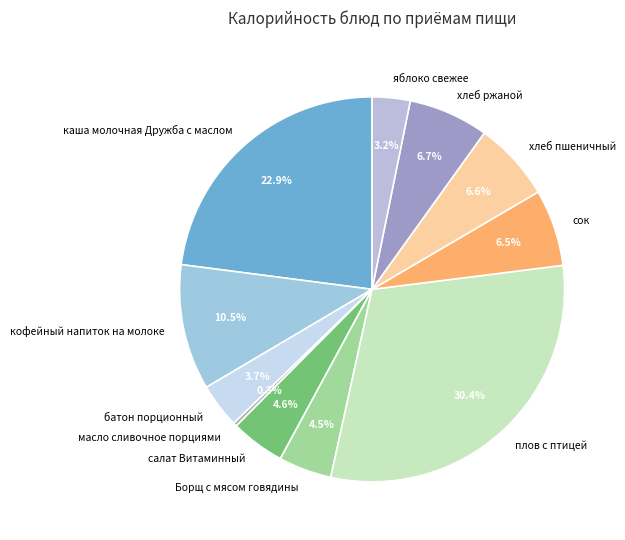

Combined, do кофейный напиток на молоке and хлеб пшеничный account for over 50%?

No